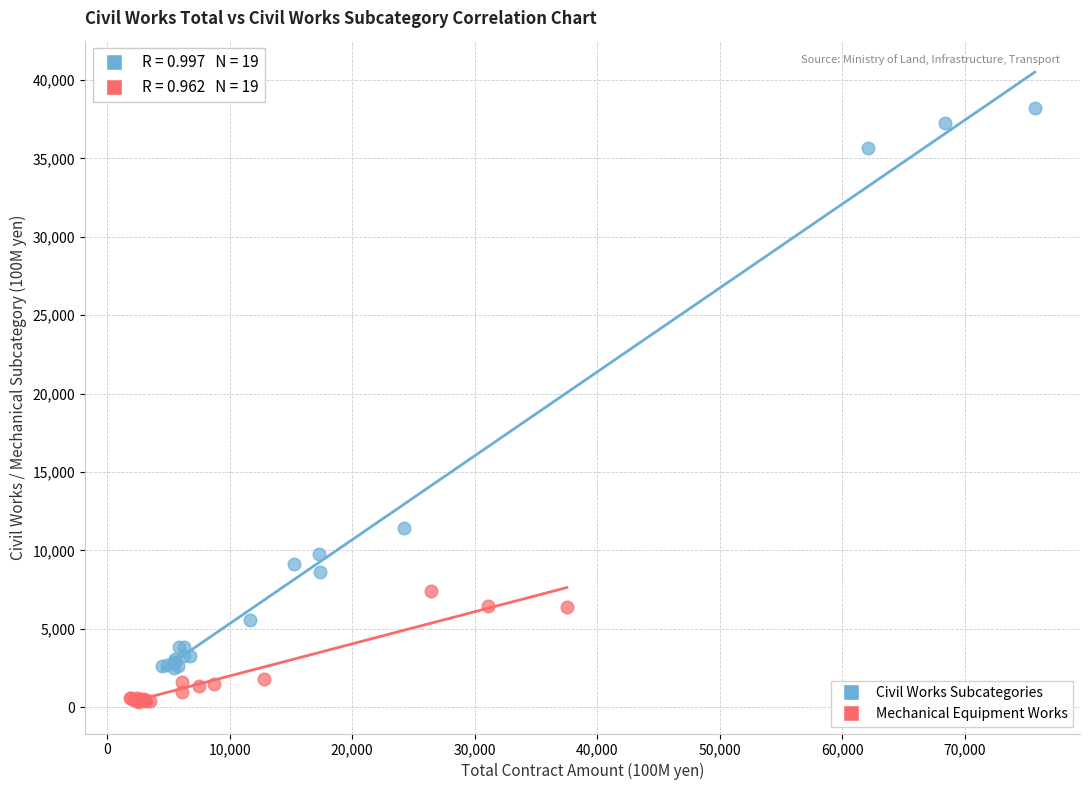

Which series reaches the maximum Y coordinate?

Civil Works Subcategories